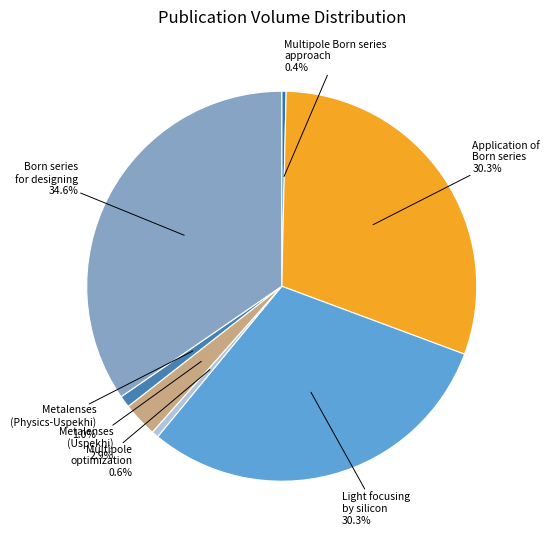

What portion of the pie excludes Metalenses (Physics-Uspekhi)?

99.0%